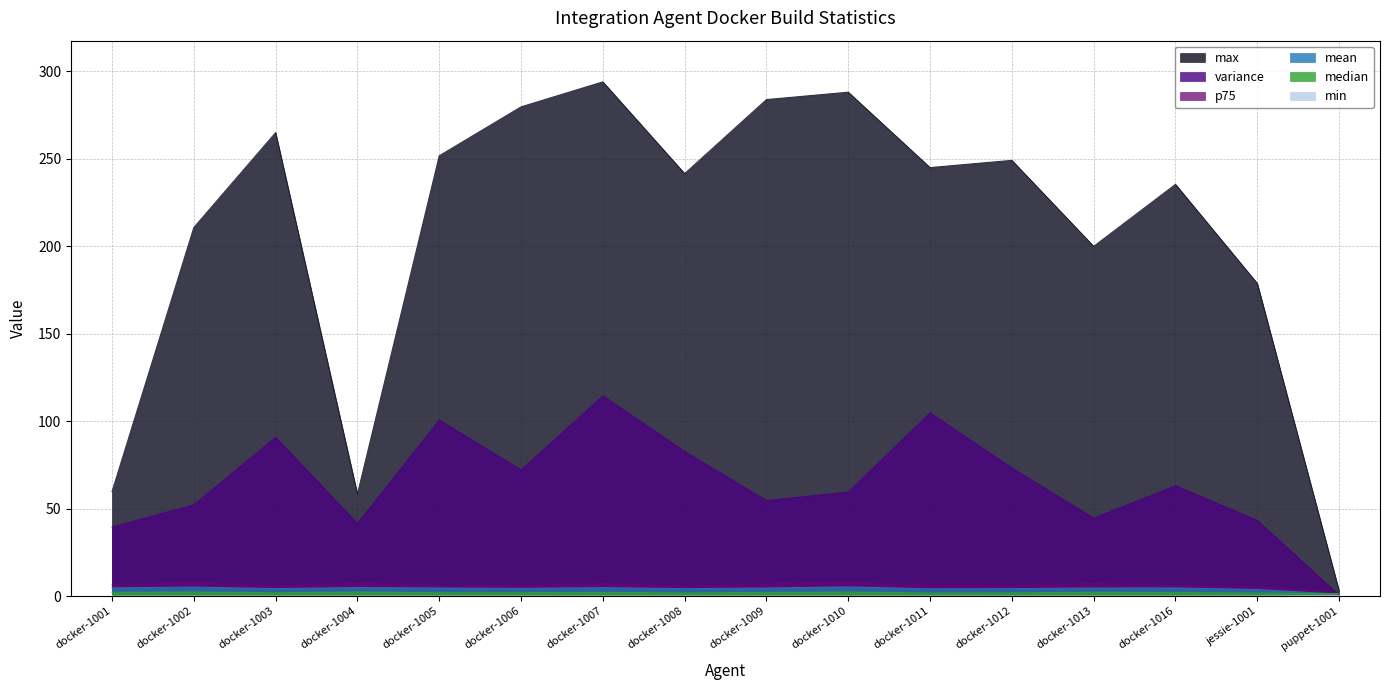

The variance series shows 82.6 at docker-1008. True or false?

True